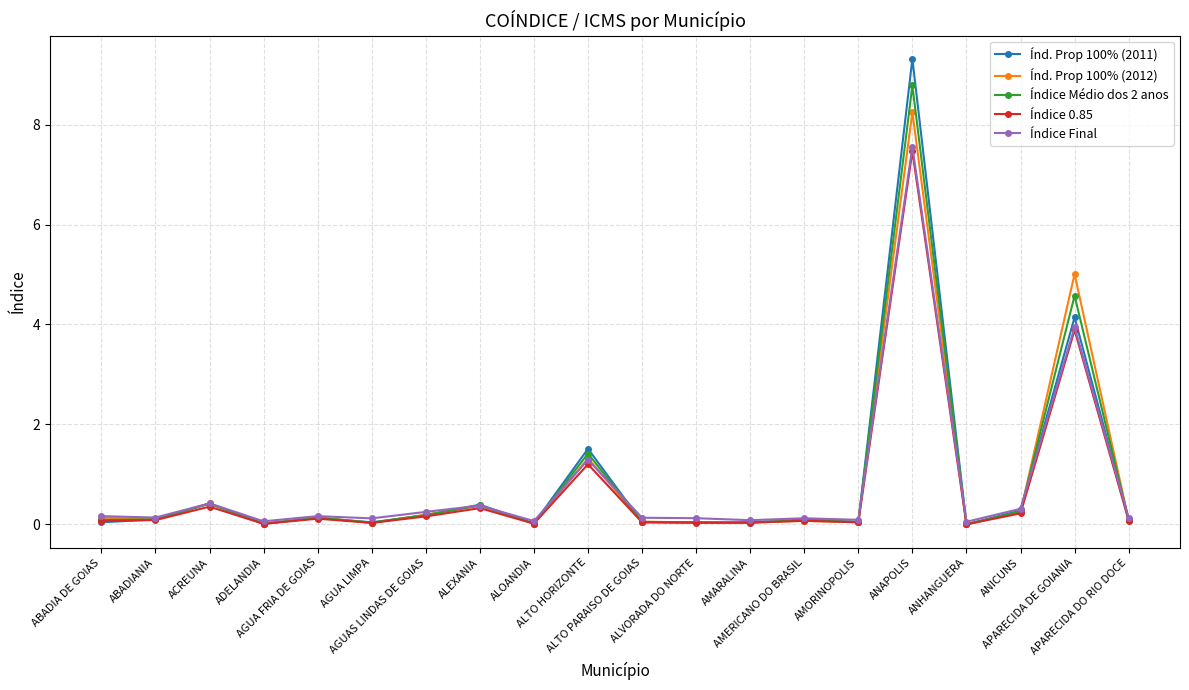

Which series has the widest spread of values?

Índ. Prop 100% (2011)